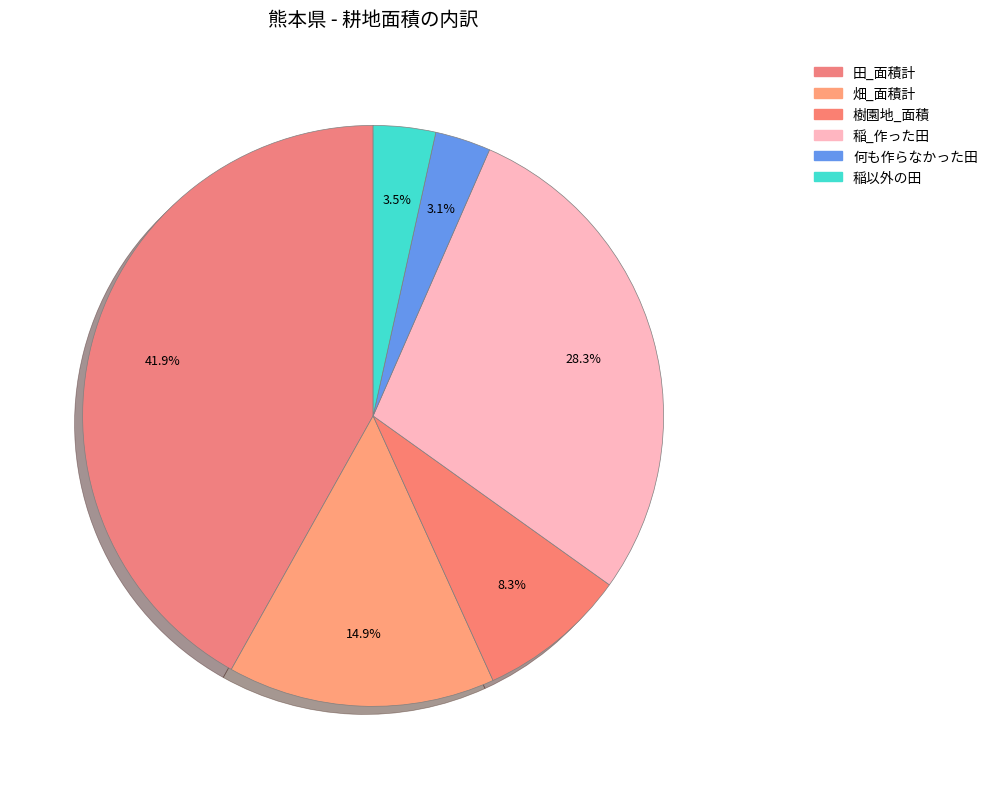

How many segments does this pie chart have?

6